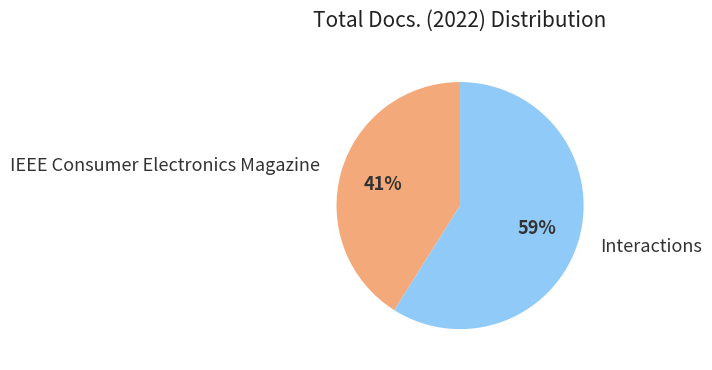

Which category has the biggest portion of the pie?

Interactions